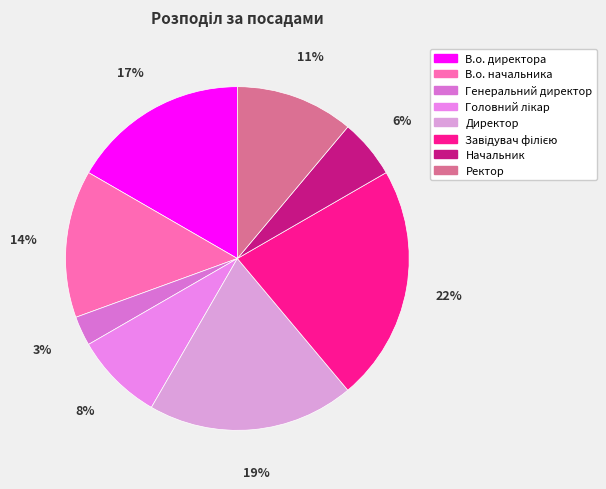

Does Начальник represent more than half of the total?

No